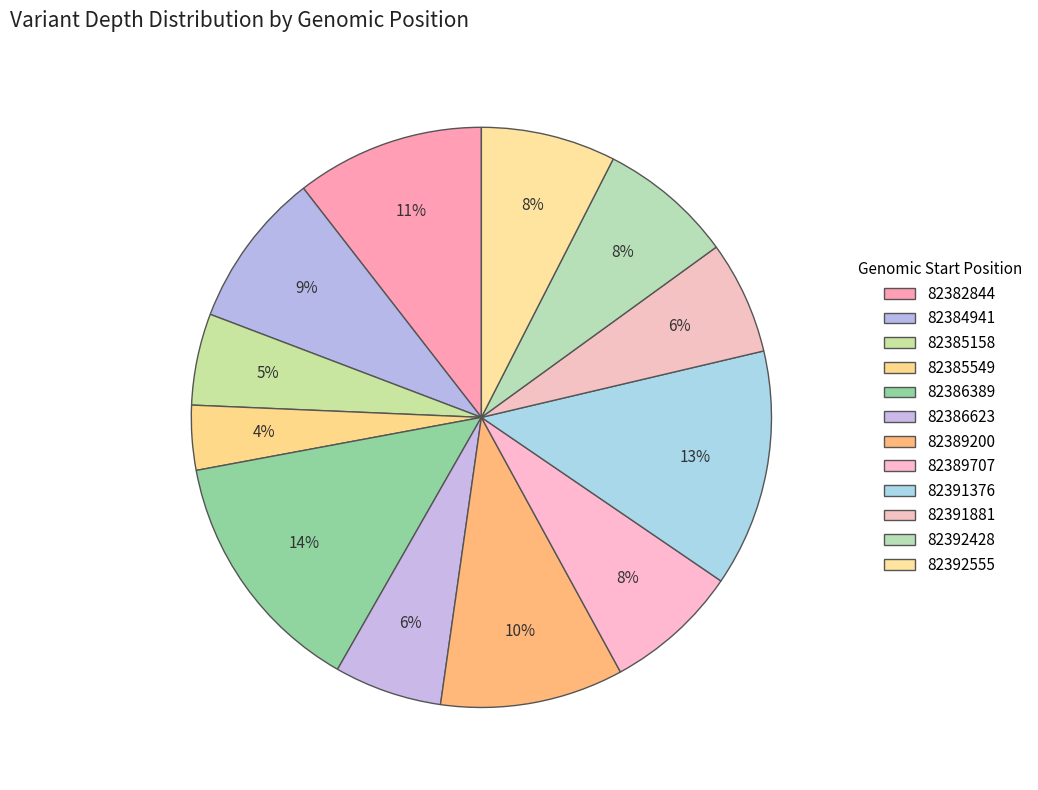

How many segments does this pie chart have?

12